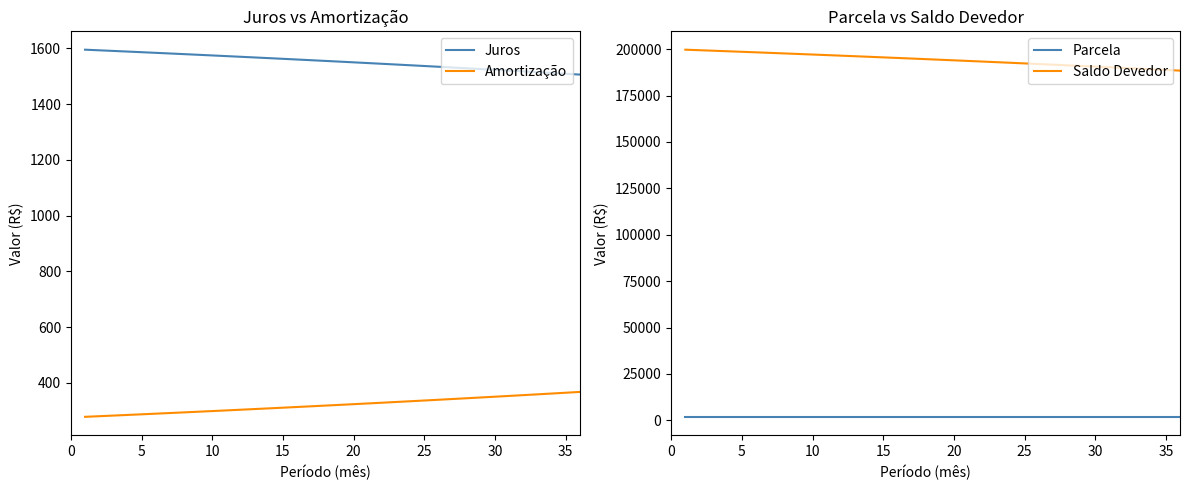

Rank the series by their maximum value, from highest to lowest.

Saldo Devedor, Parcela, Juros, Amortização